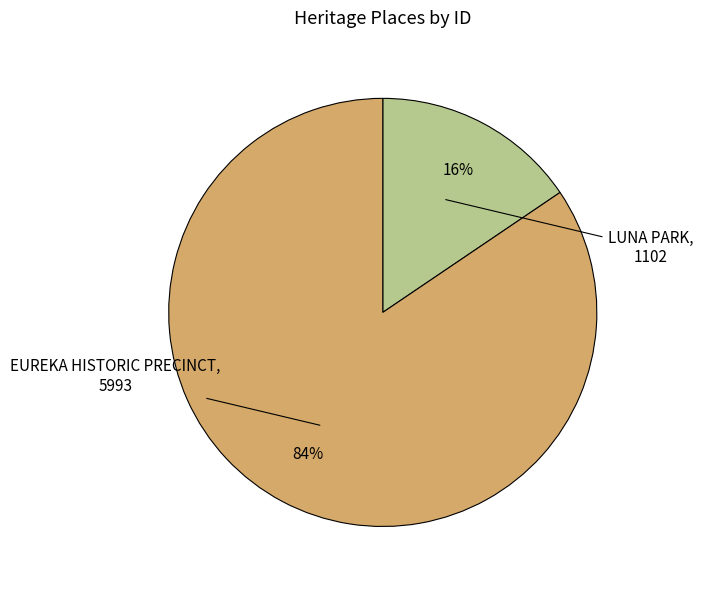

To the nearest percent, what is the average slice percentage?

50%